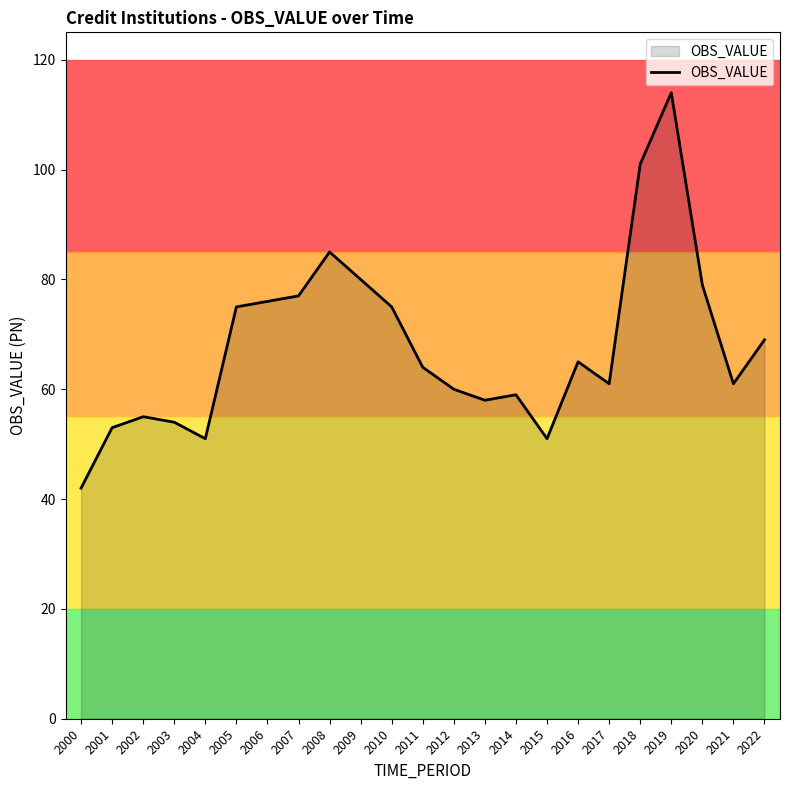

Reading left to right, transcribe all the data shown in this chart.

42	53	55	54	51	75	76	77	85	80	75	64	60	58	59	51	65	61	101	114	79	61	69